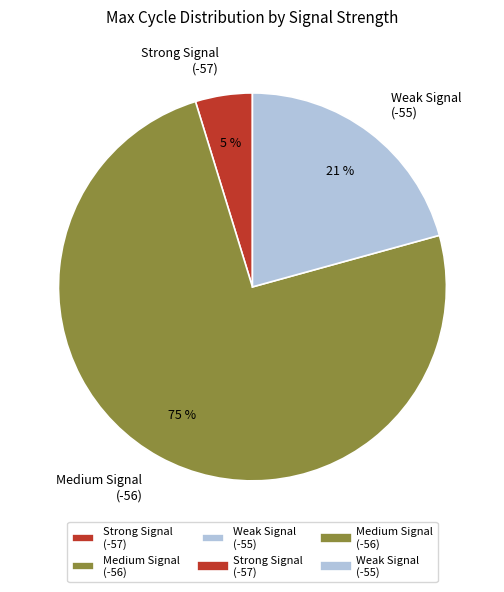

Combined, do Medium Signal (-56) and Strong Signal (-57) account for over 50%?

Yes